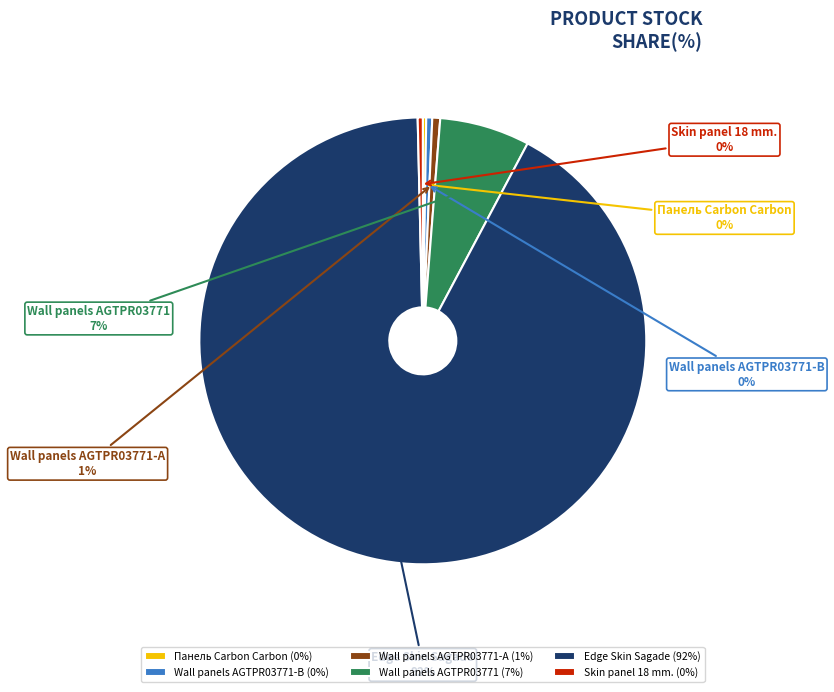

Does Edge Skin Sagade account for over 50% of the chart?

Yes